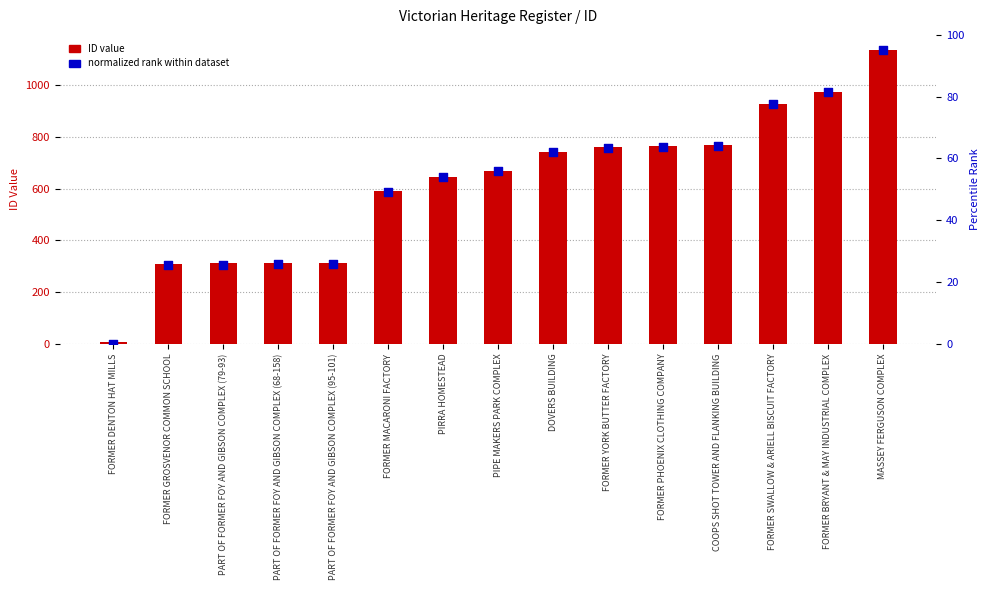

At how many categories does at least one series exceed 33?

14